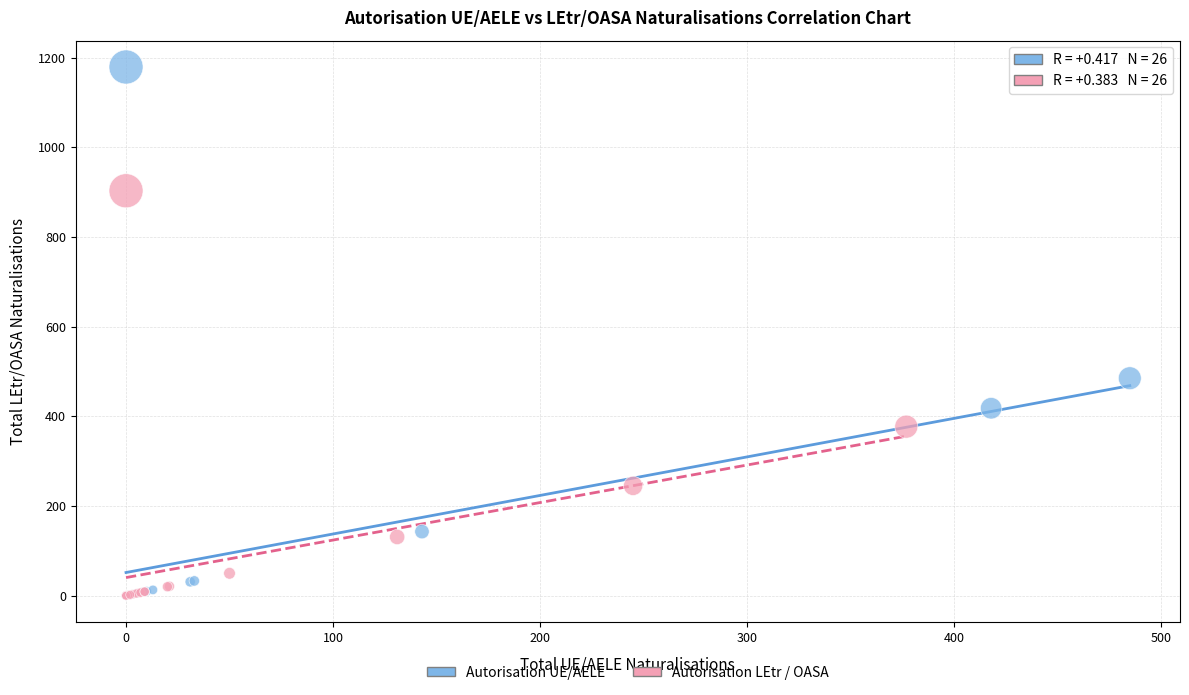

Which series reaches the maximum Y coordinate?

Autorisation UE/AELE